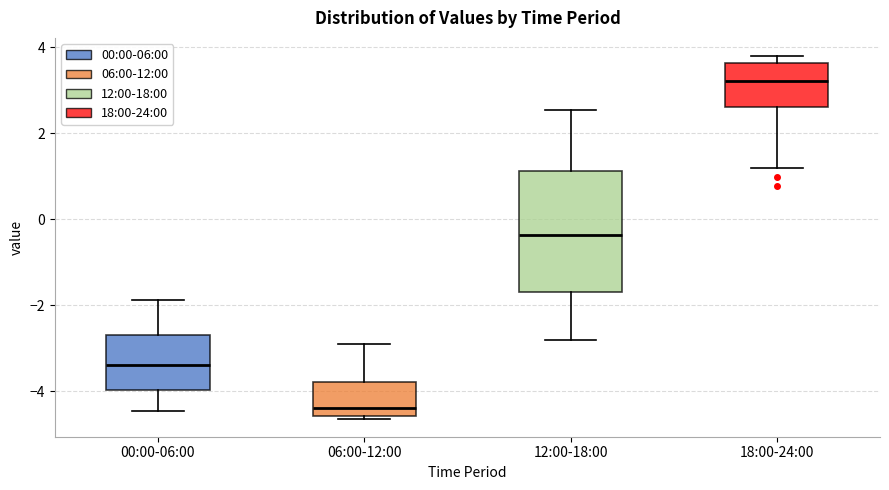

Which box's median line is the lowest?

06:00-12:00